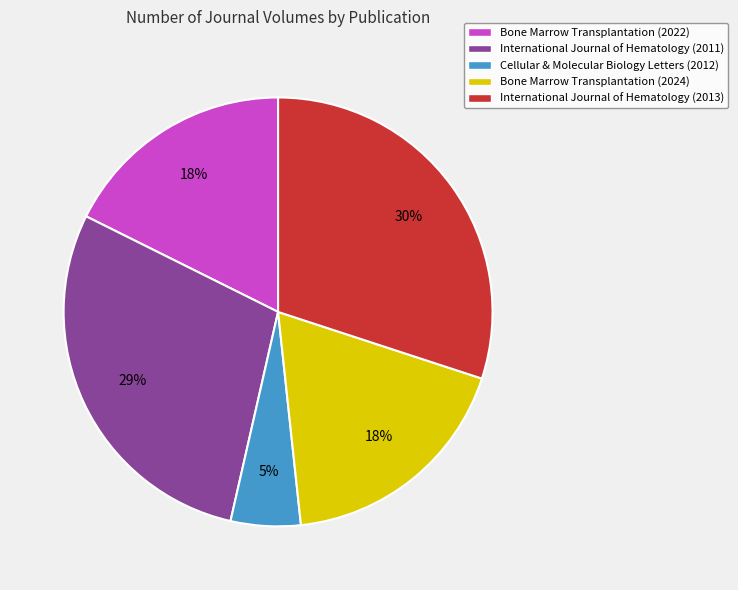

How many slices are in this pie chart?

5